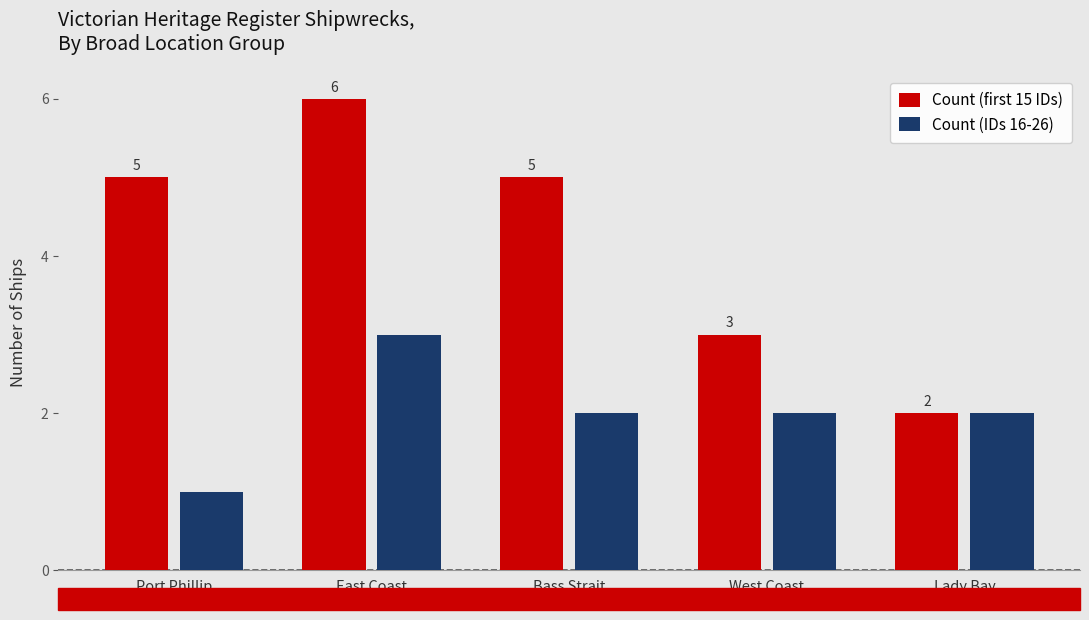

True or false: Count (IDs 16-26) has a value of 1 at West Coast.

False